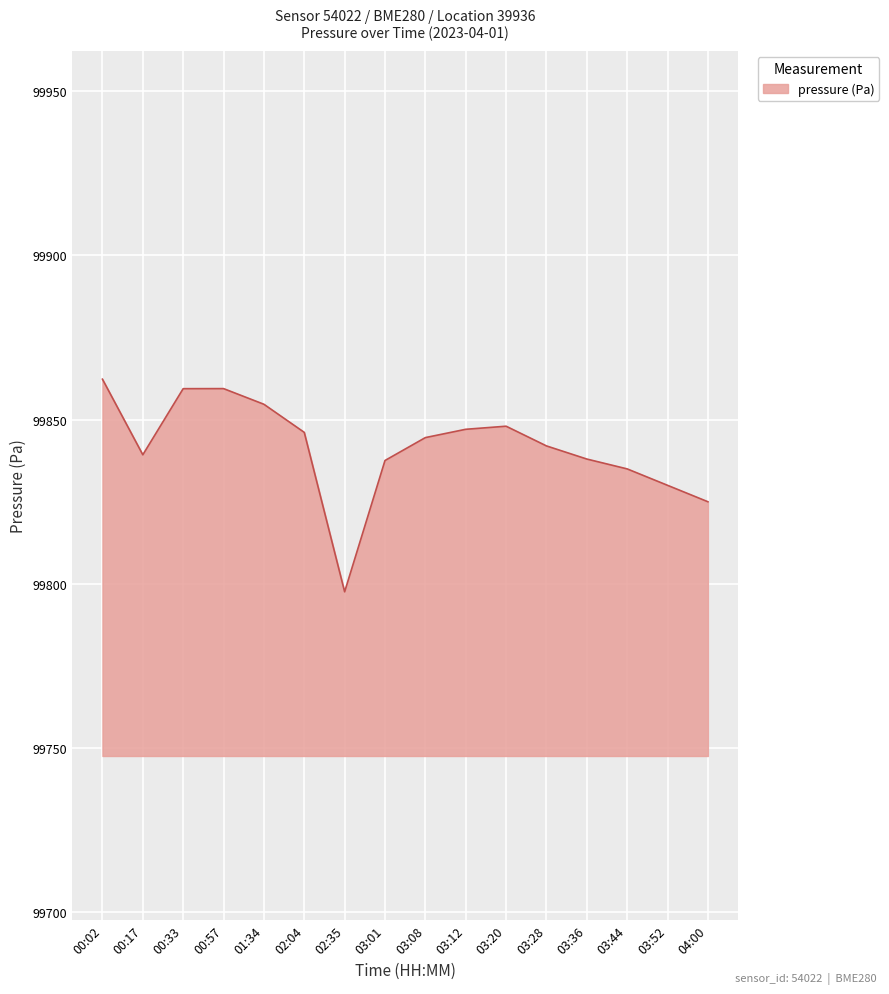

Between 00:57 and 04:00, which is larger?

00:57